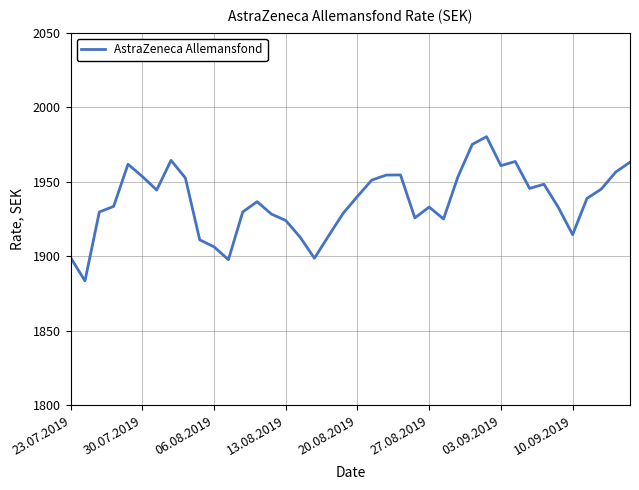

How many lines are shown in the chart?

1